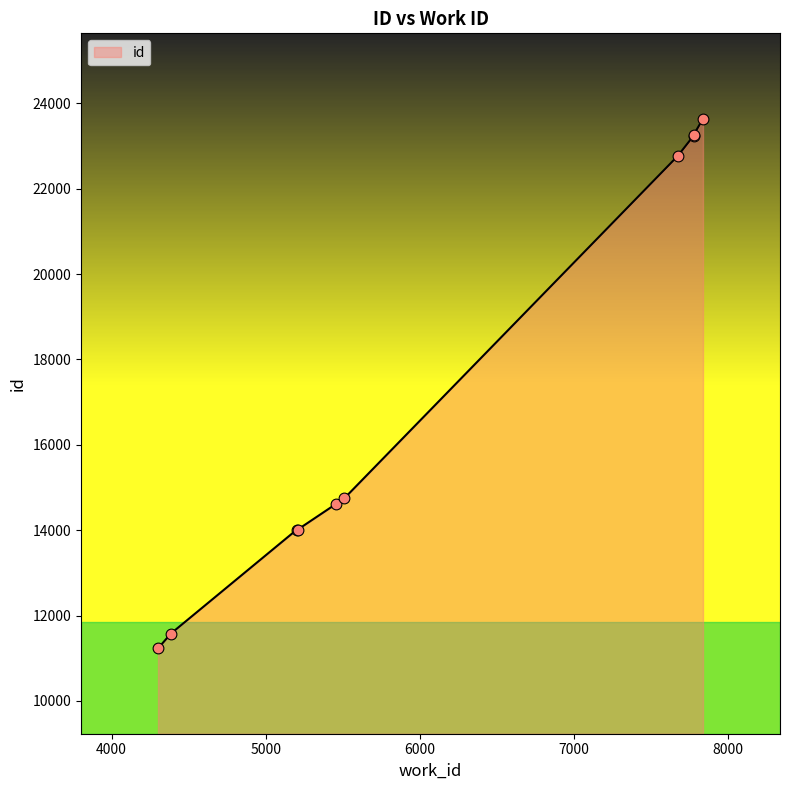

Approximately how many times larger is the value at 5459 compared to 4385?

1.3